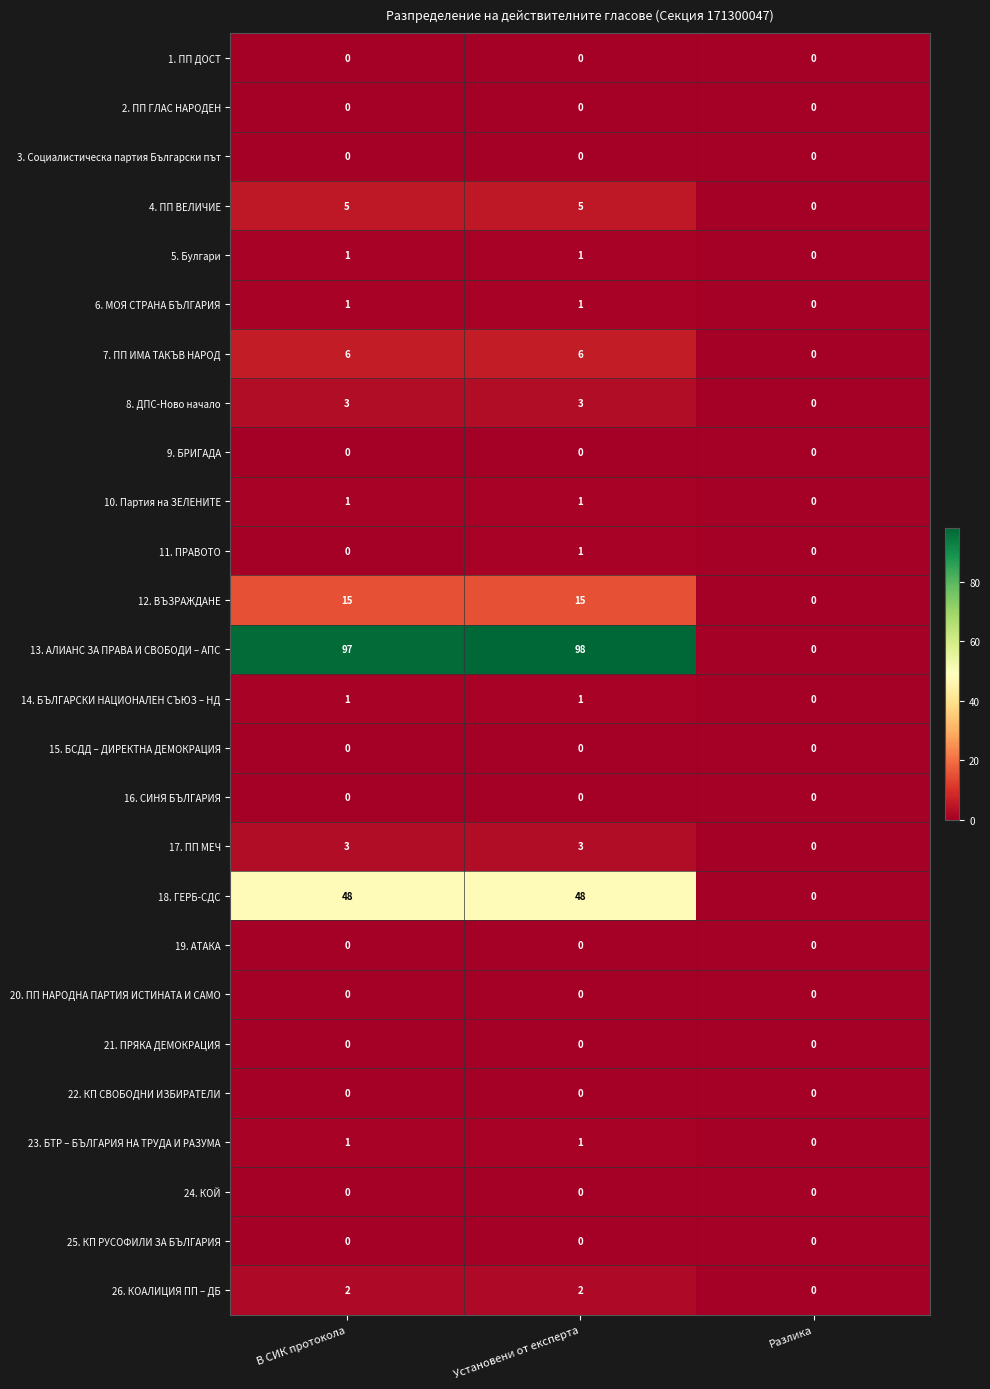

Which label corresponds to the largest value in the chart?

Установени от експерта